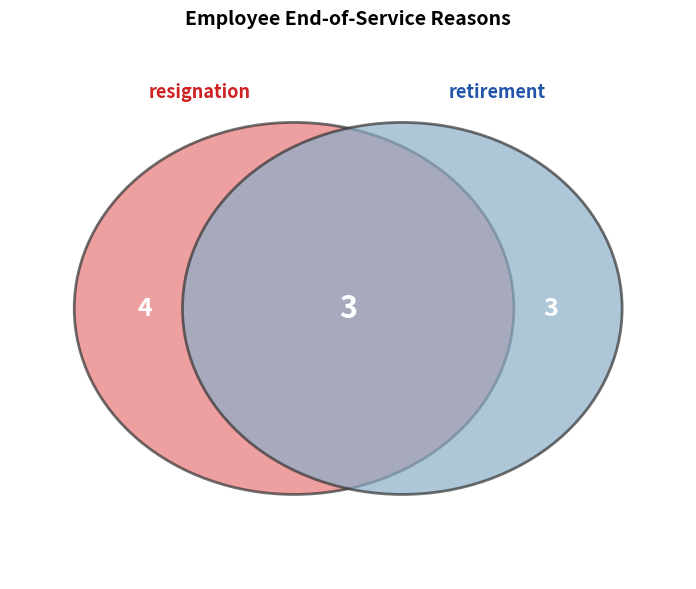

The resignation slice represents 40% of the pie. True or false?

True